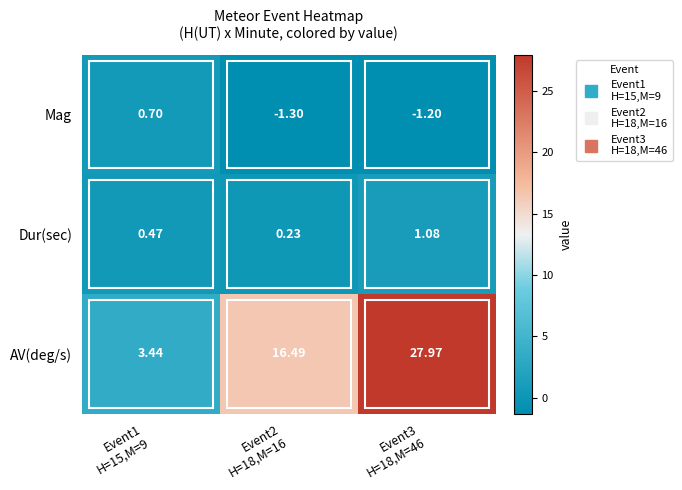

Which series has the largest total across all categories?

AV(deg/s)